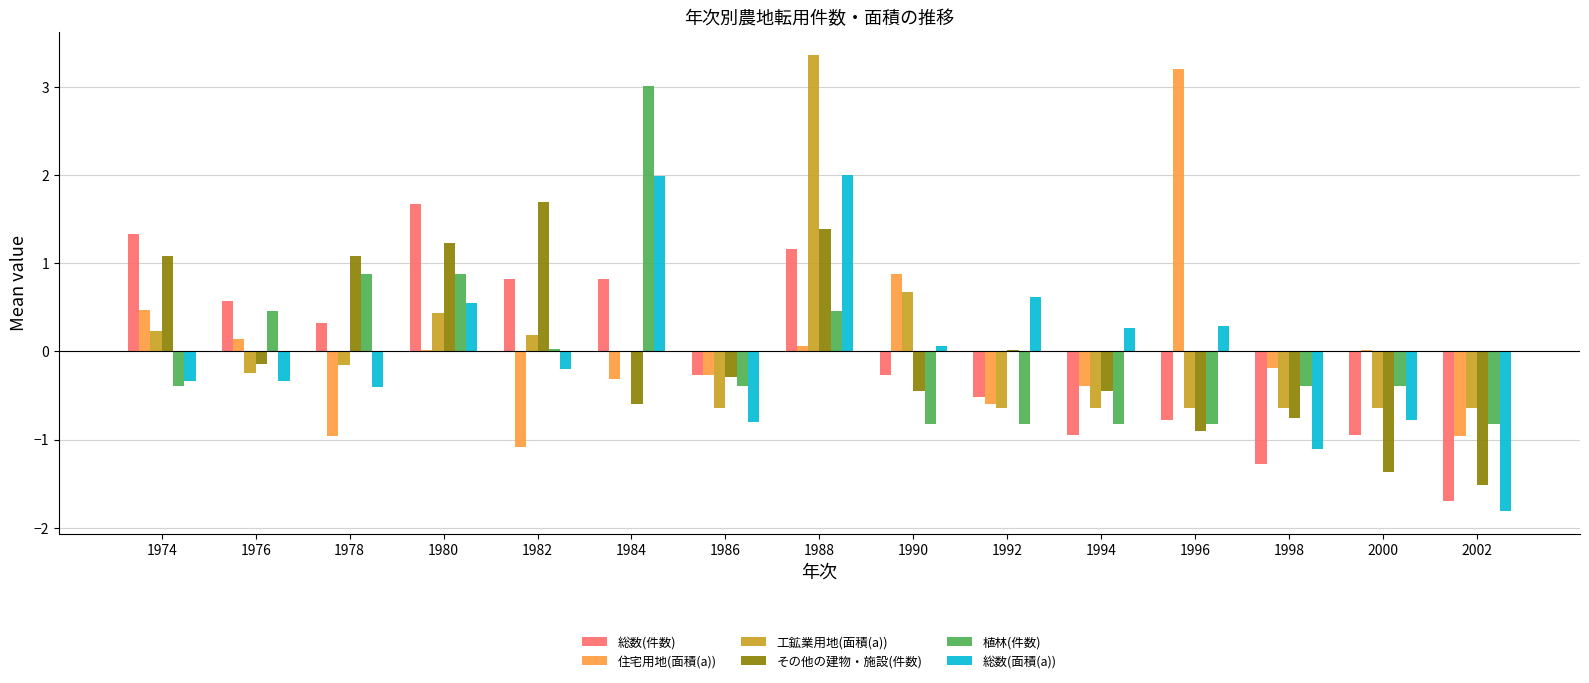

Between 1992 and 1996, which series saw the biggest shift?

住宅用地(面積(a))